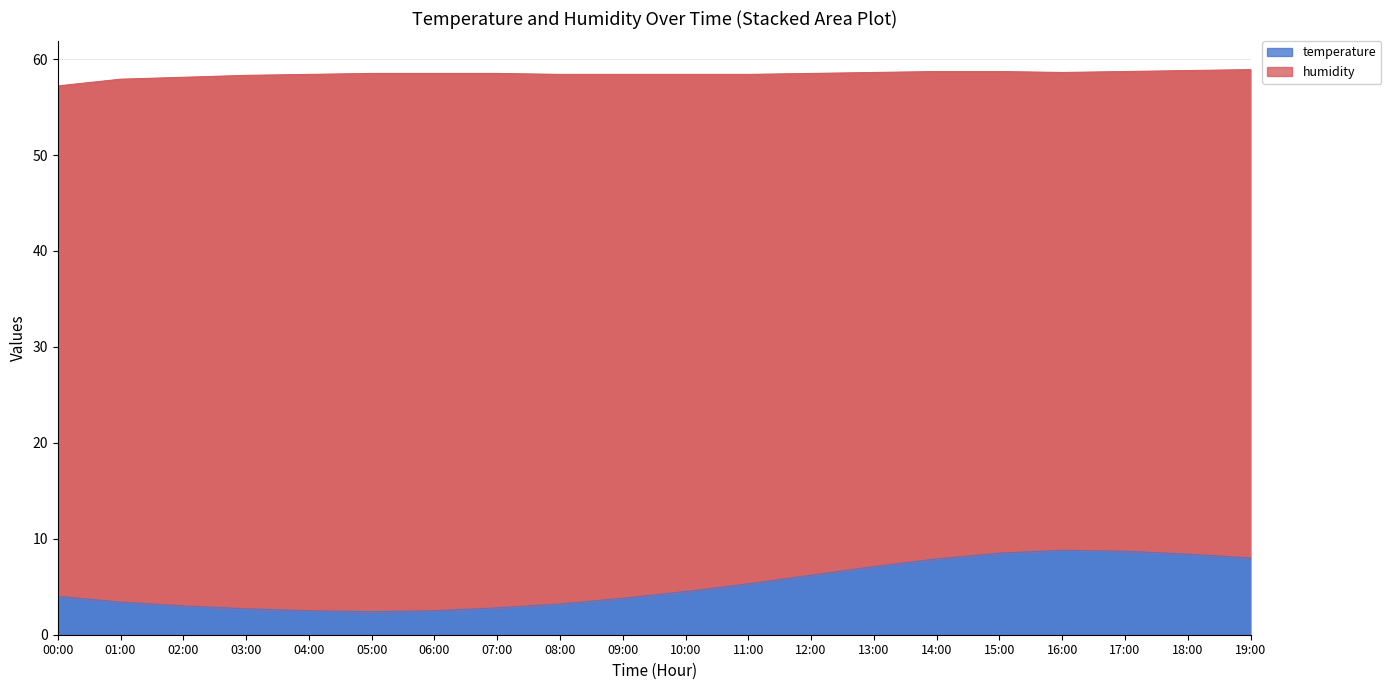

The chart shows a value of 8.0 at 10:00. True or false?

False